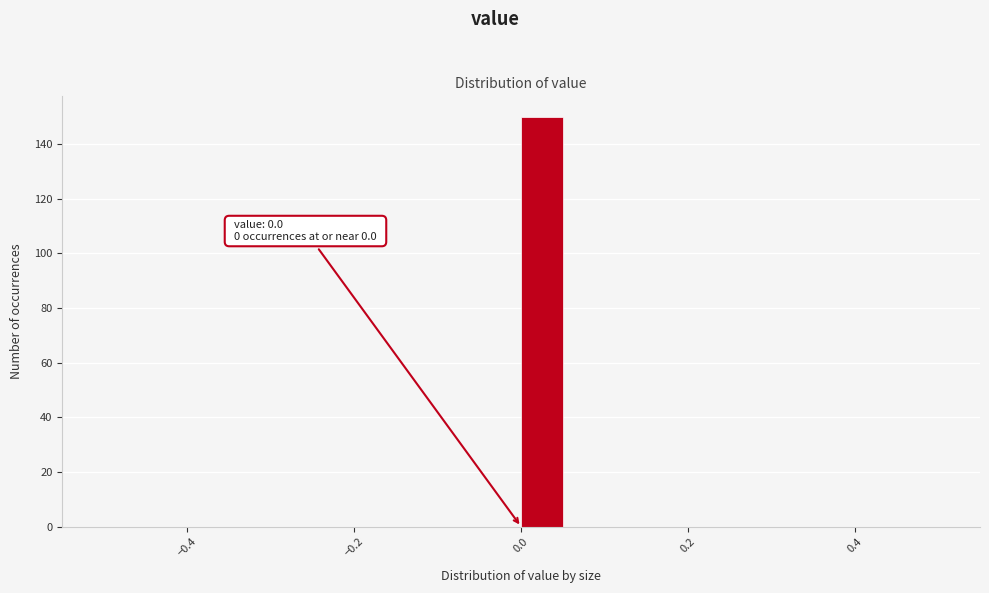

Read against the x-axis, roughly where is the centre of the tallest bar?

0.02